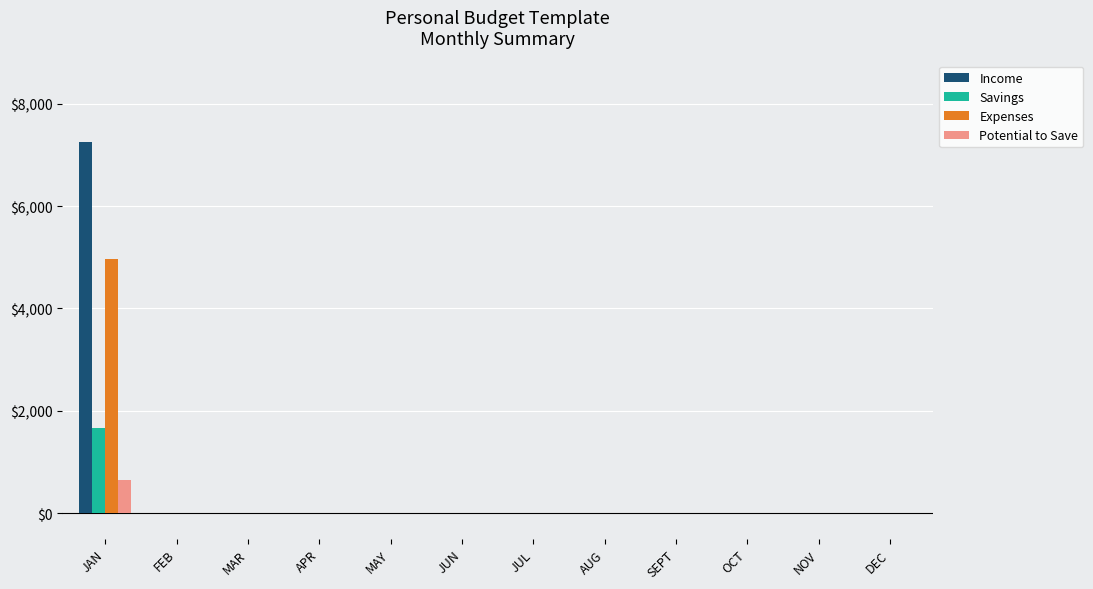

The value of Expenses at JAN is 8752. True or false?

False